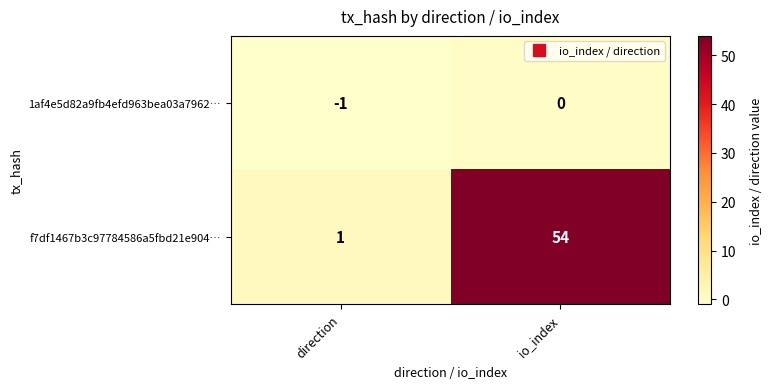

What is the difference between the highest and lowest values at io_index?

54